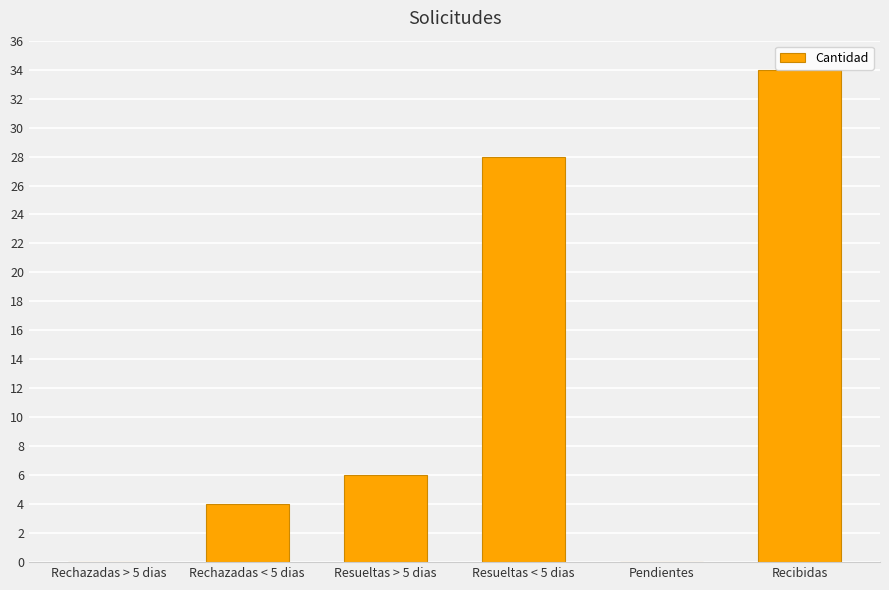

What is the greatest value displayed?

34